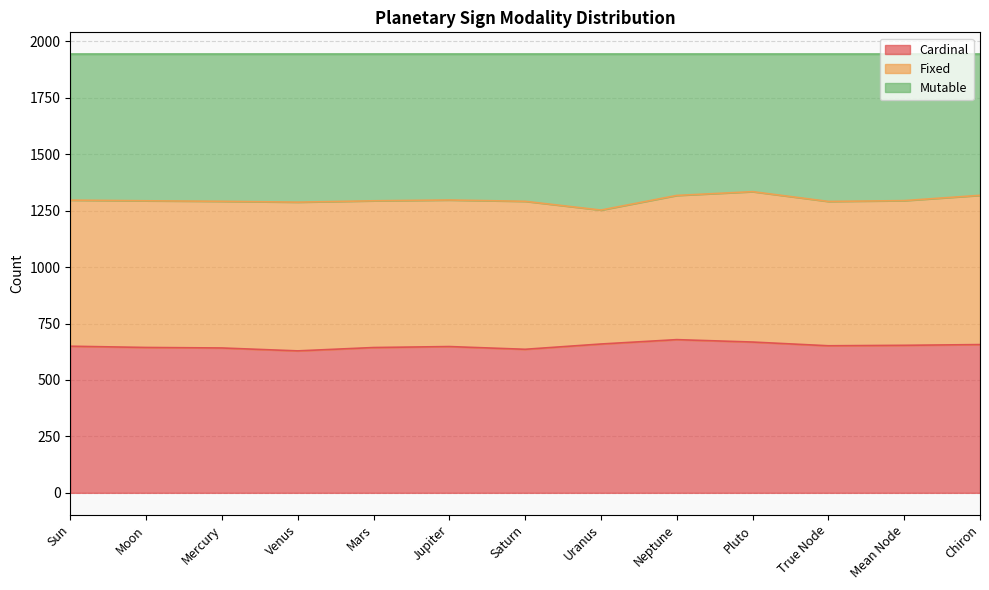

What is the difference between the Mutable values at Neptune and Chiron?

0.5